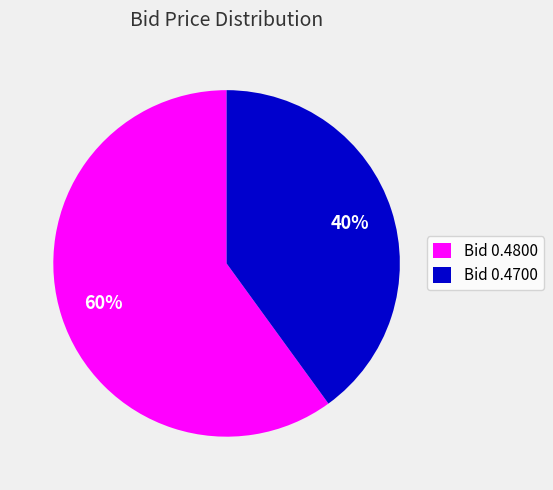

What is the majority slice?

Bid 0.4800